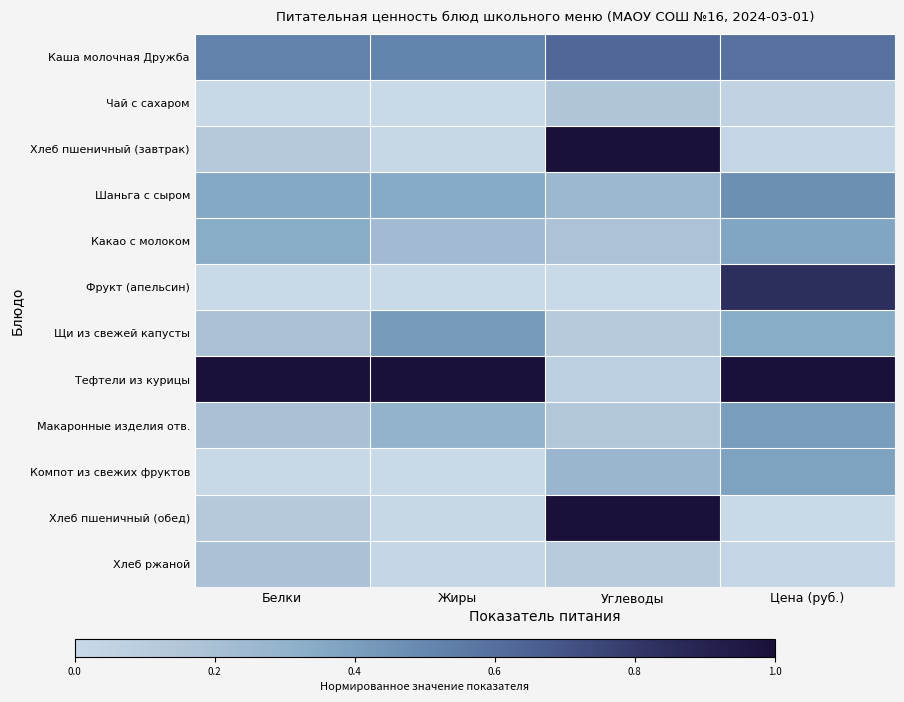

Rank the series by their maximum value, from highest to lowest.

Хлеб пшеничный (завтрак), Тефтели из курицы, Хлеб пшеничный (обед), Фрукт (апельсин), Каша молочная Дружба, Шаньга с сыром, Щи из свежей капусты, Макаронные изделия отв., Компот из свежих фруктов, Какао с молоком, Хлеб ржаной, Чай с сахаром